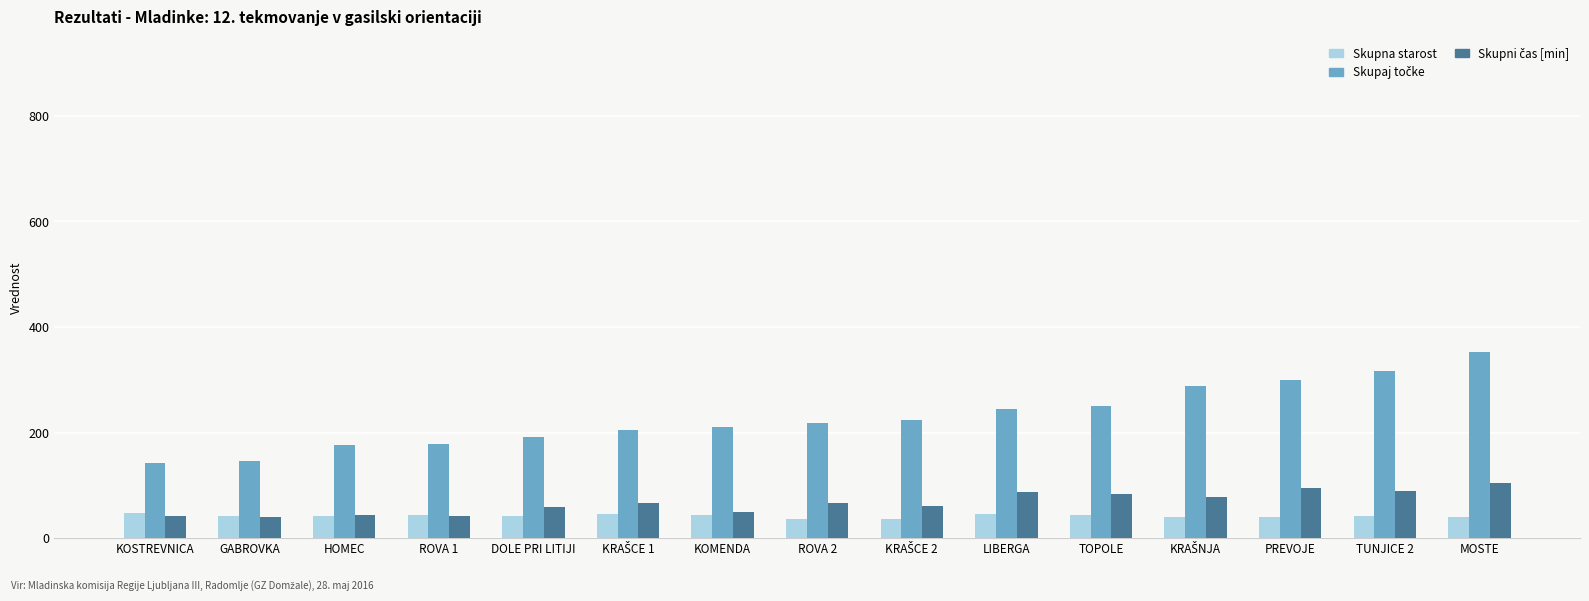

Are the bars horizontal?

No